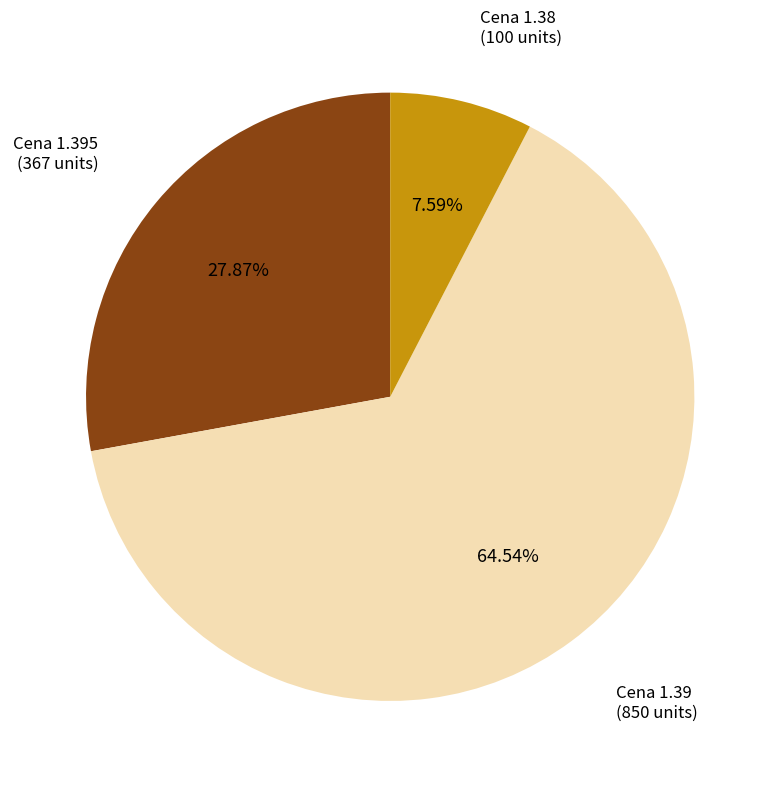

Is there any slice that represents more than half of the pie?

Yes